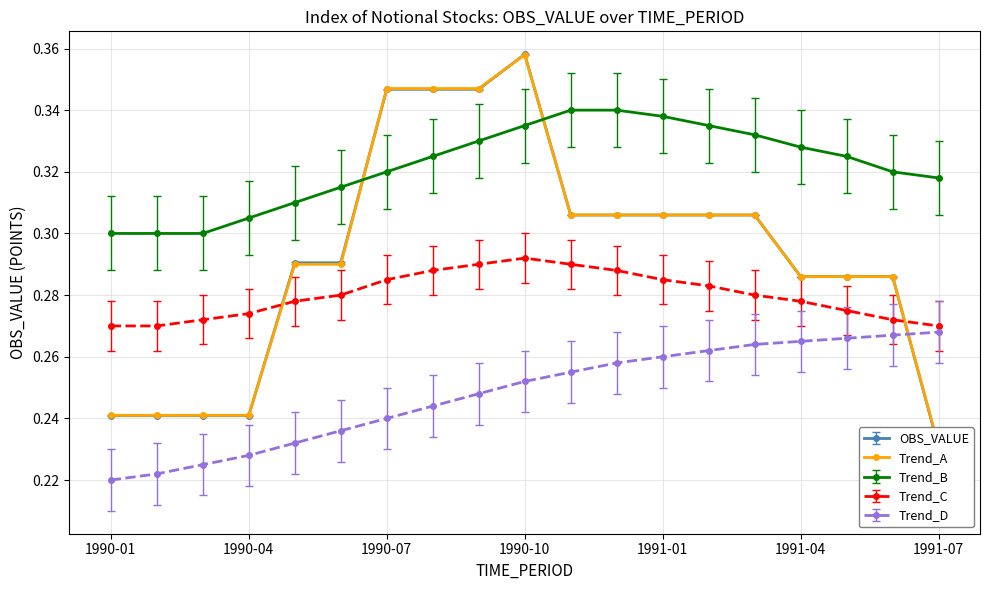

Rank the categories by Trend_B value from highest to lowest.

1990-11, 1990-12, 1991-01, 1990-10, 1991-02, 1991-03, 1990-09, 1991-04, 1990-08, 1991-05, 1990-07, 1991-06, 1991-07, 1990-06, 1990-05, 1990-04, 1990-01, 1990-02, 1990-03